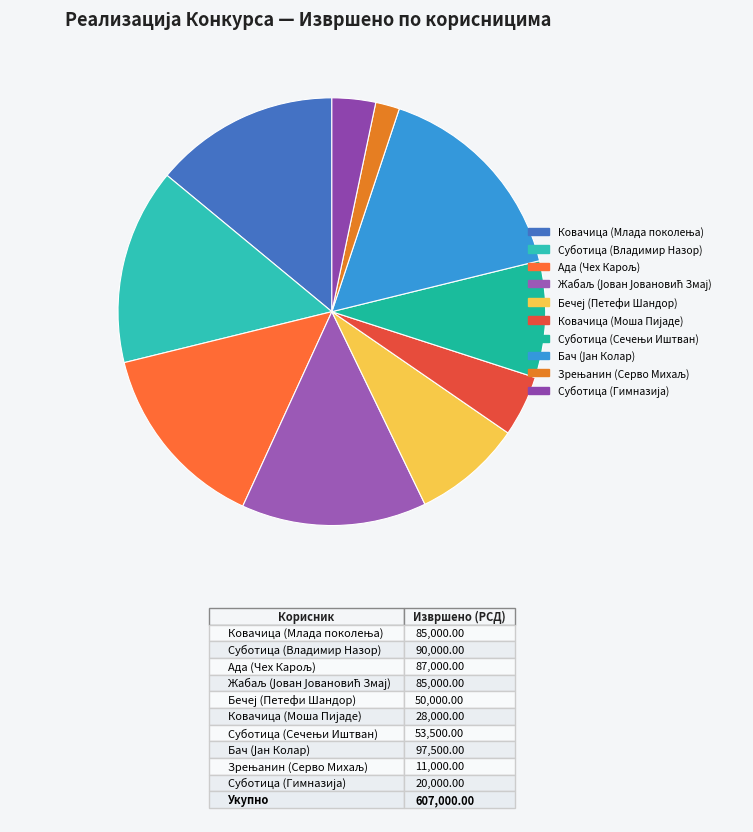

How many slices are in this pie chart?

10